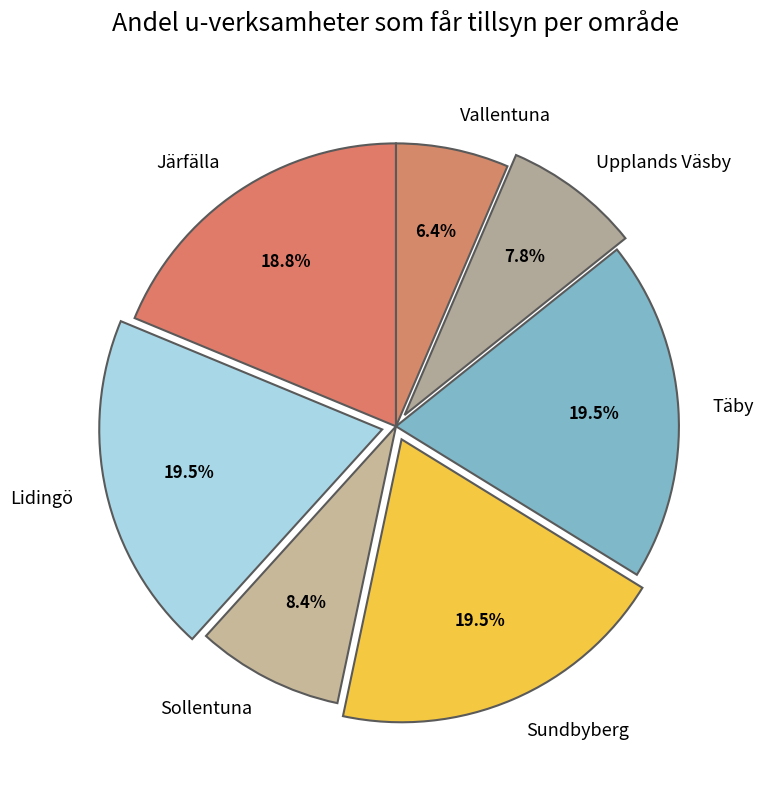

What portion of the pie excludes Lidingö?

80.5%